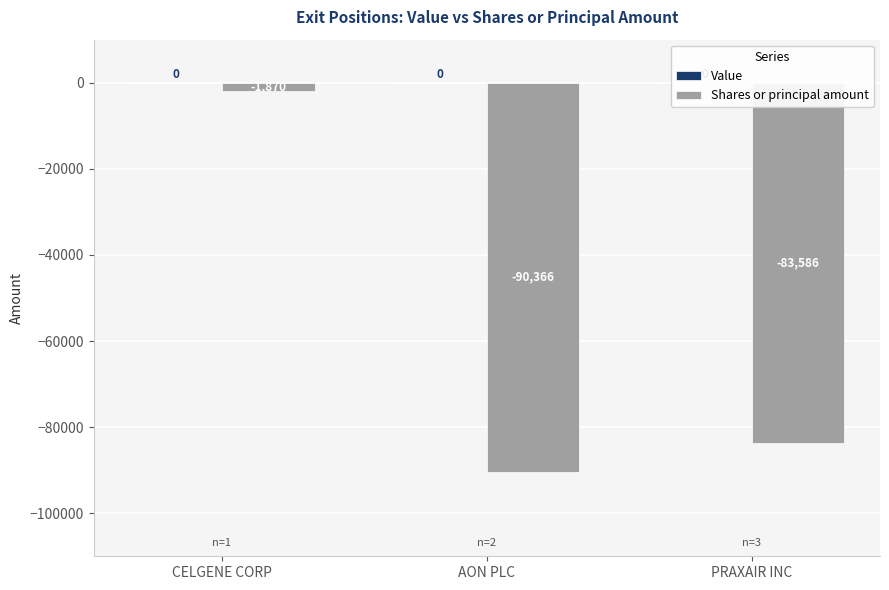

Are the bars horizontal?

No